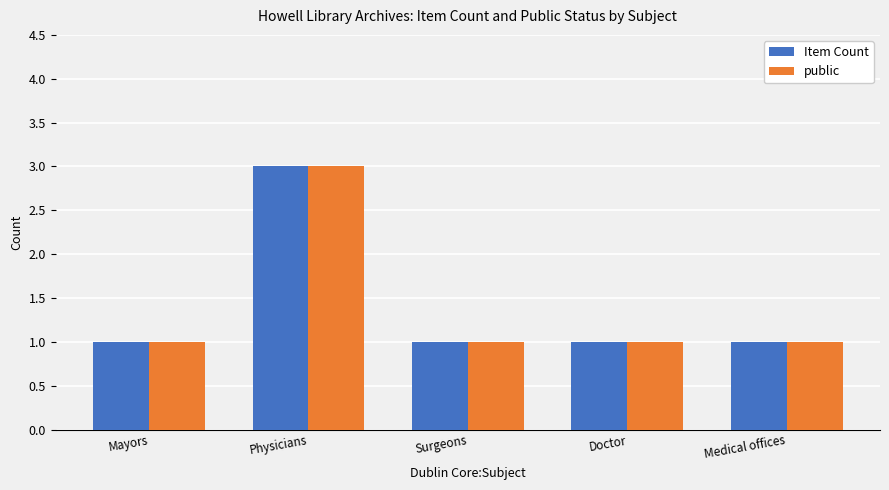

What is the average value of the Item Count series?

1